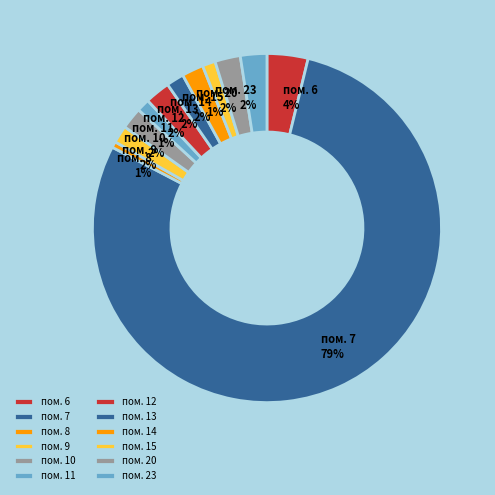

How many segments does this pie chart have?

12